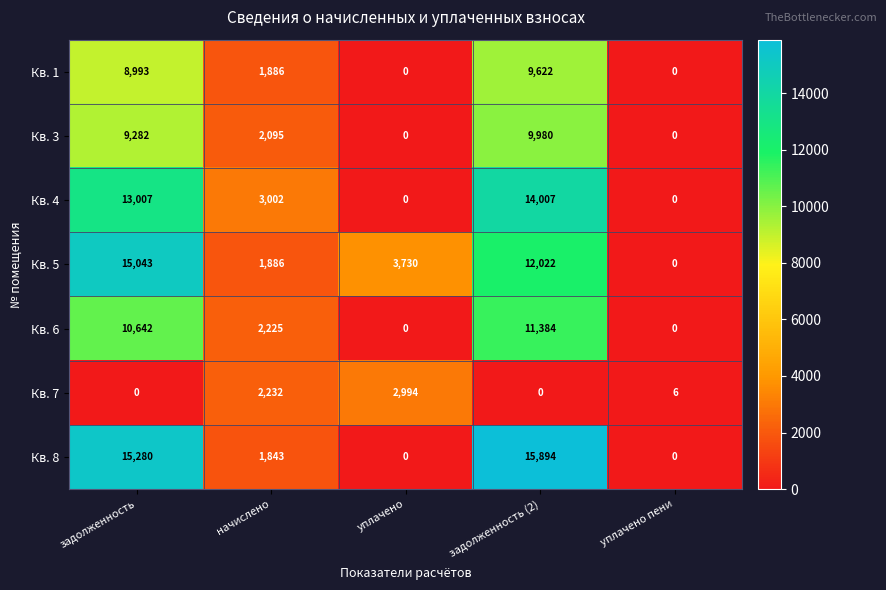

List the series in order of their peak value, highest first.

Кв. 8, Кв. 5, Кв. 4, Кв. 6, Кв. 3, Кв. 1, Кв. 7